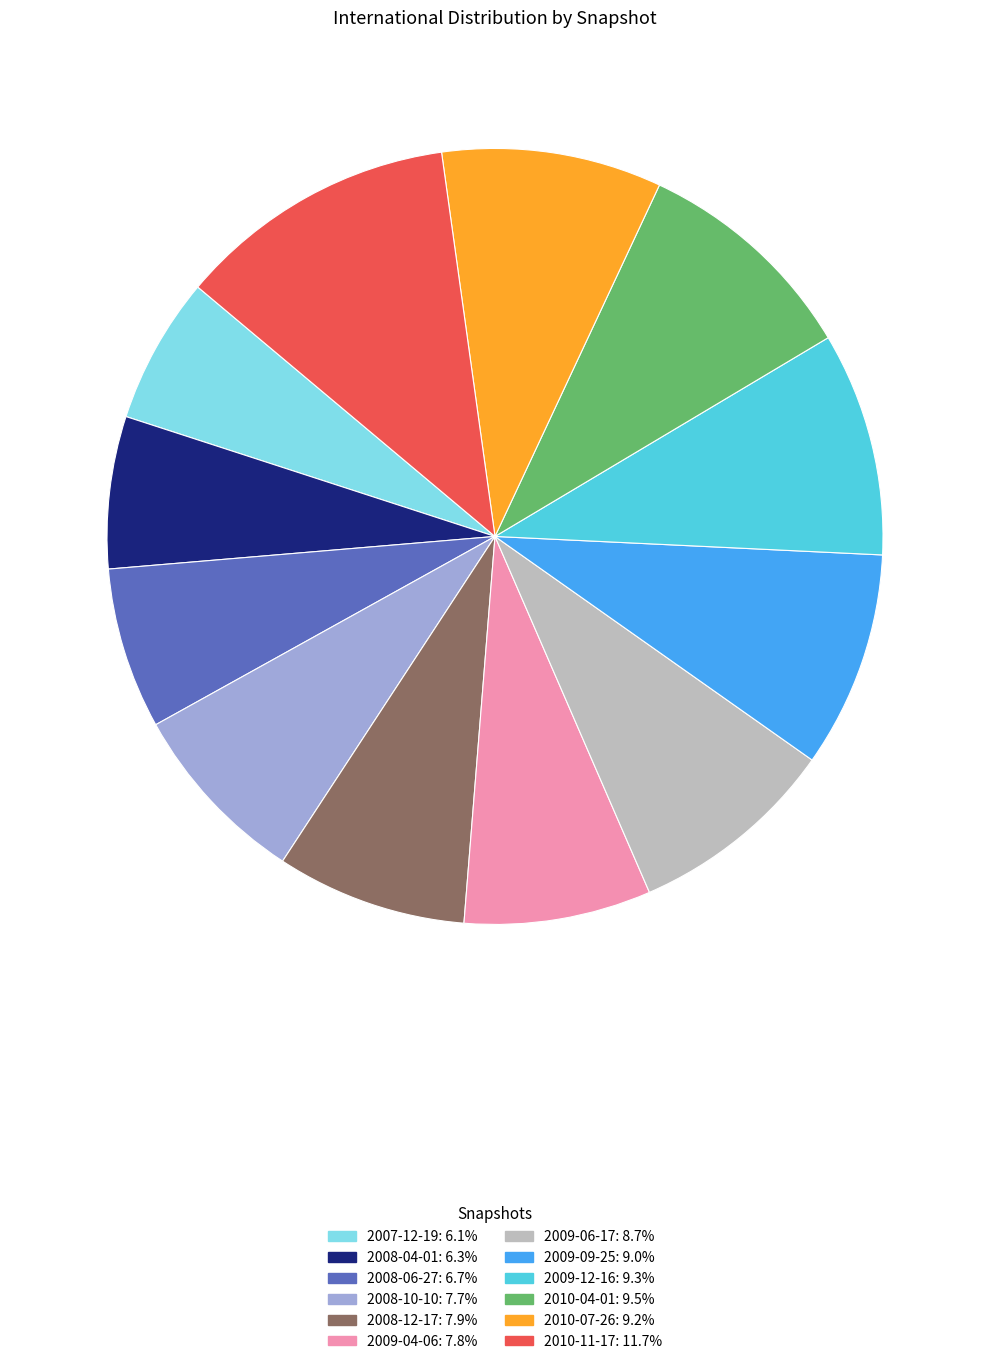

Which slice is the largest?

2010-11-17